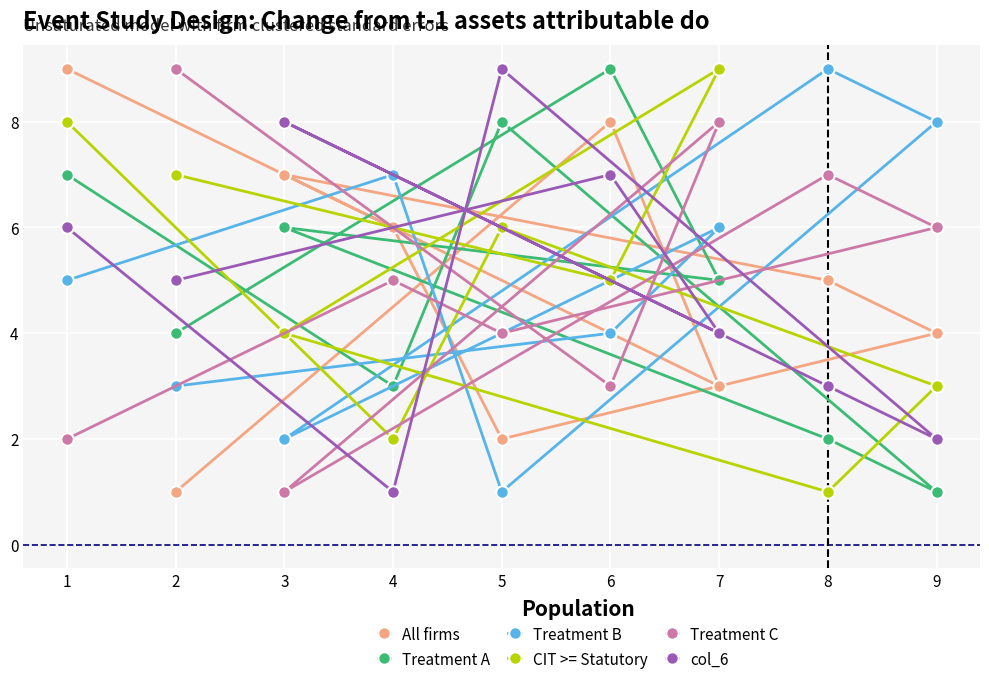

Which has a higher value, 7 or 5?

7